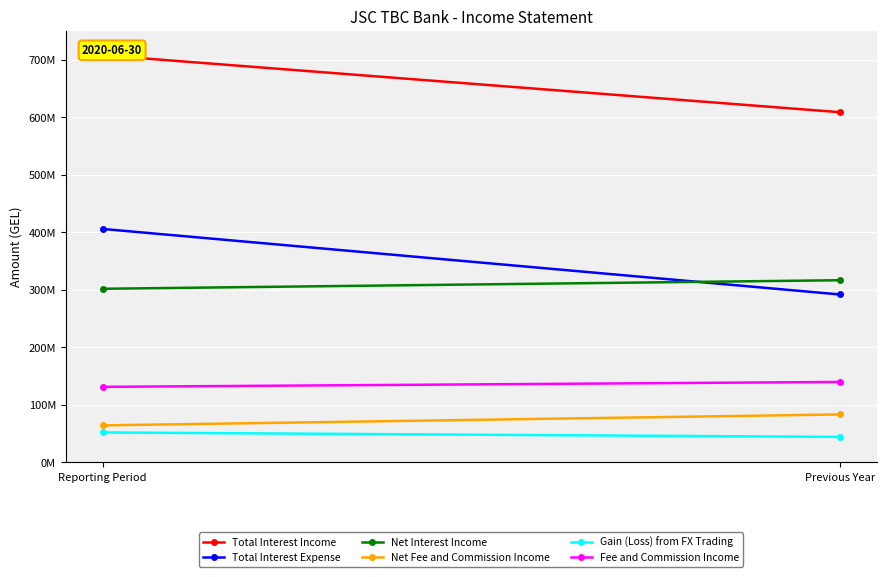

At which label is Net Interest Income closest to 309248533?

Reporting Period